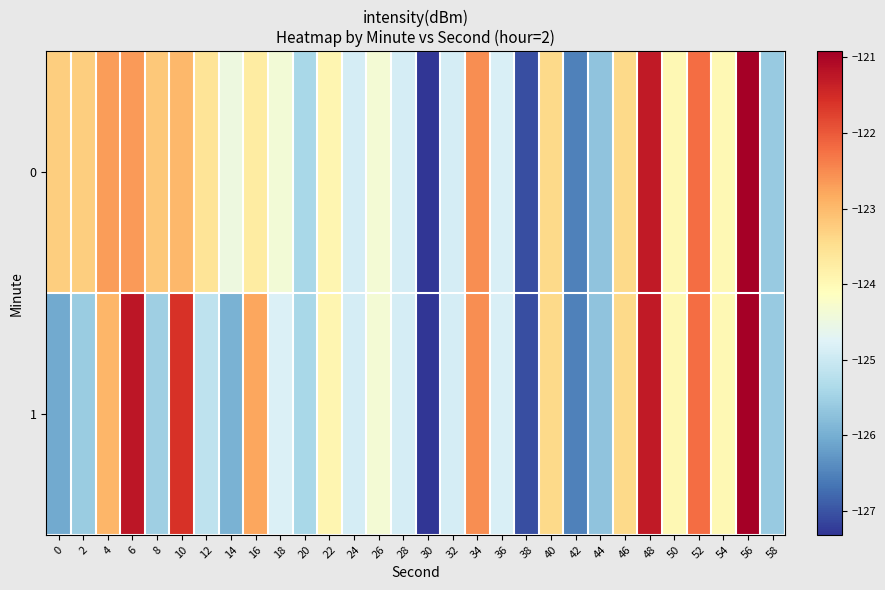

Between 30 and 38, which is larger?

38